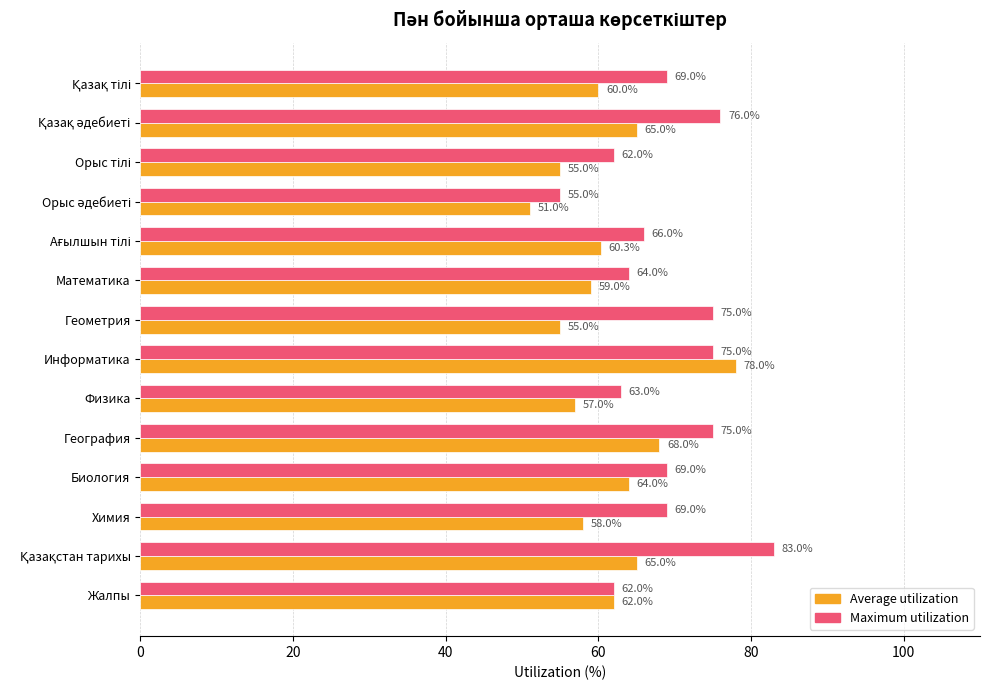

Where is Average utilization nearest to the value 64?

Биология